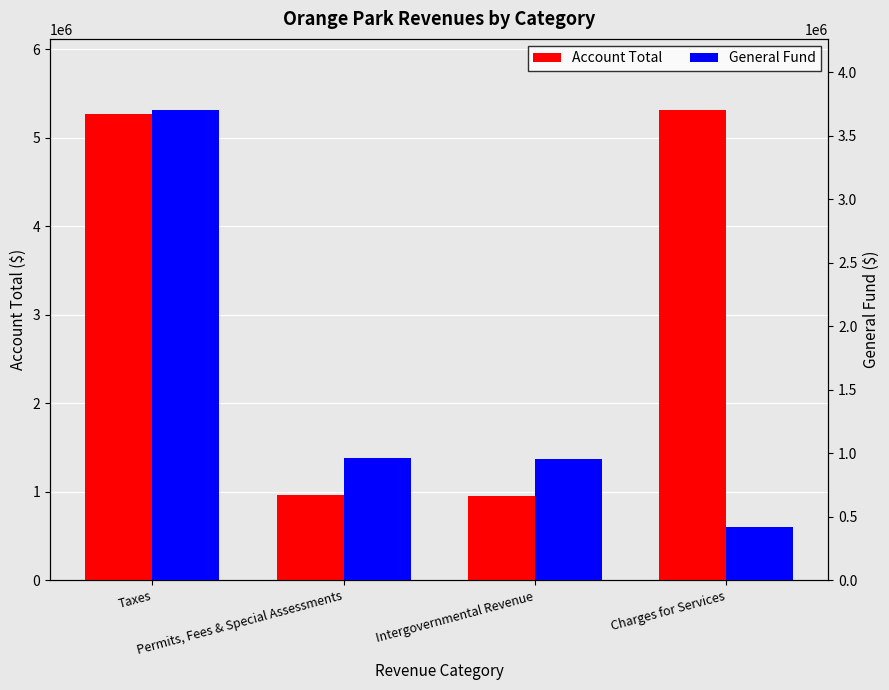

At Permits, Fees & Special Assessments, list the series in order from largest to smallest.

Account Total, General Fund